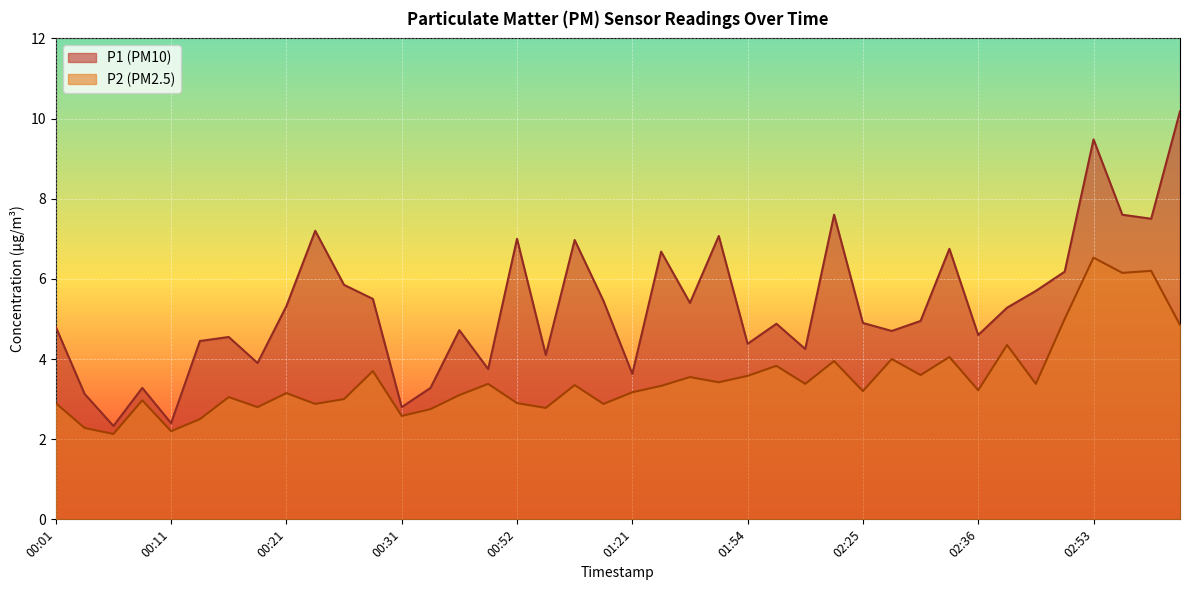

At 01:01, list the series in order from smallest to largest.

P2, P1